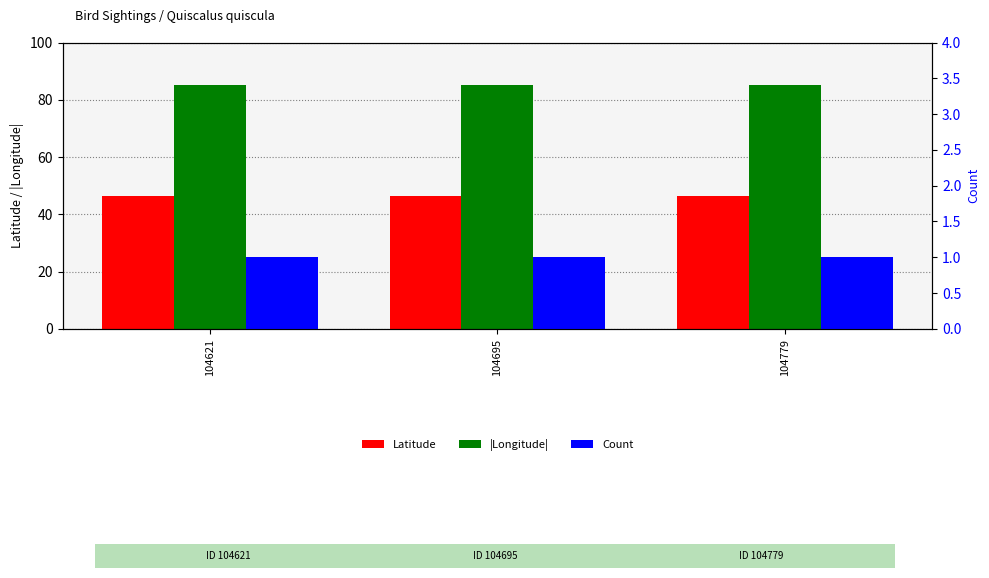

What is the maximum value for Latitude?

46.2